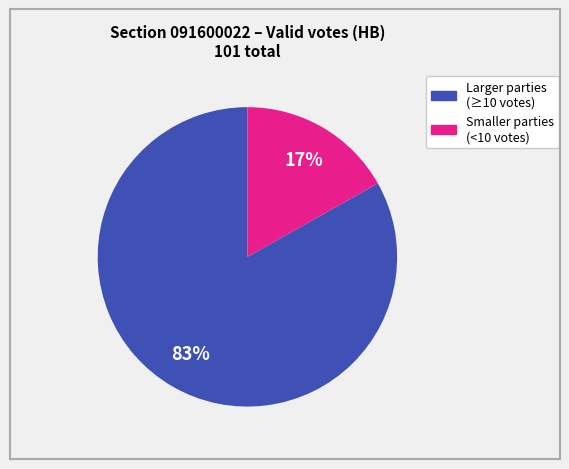

To the nearest percent, what is the difference between the largest and smallest slice percentages?

66%